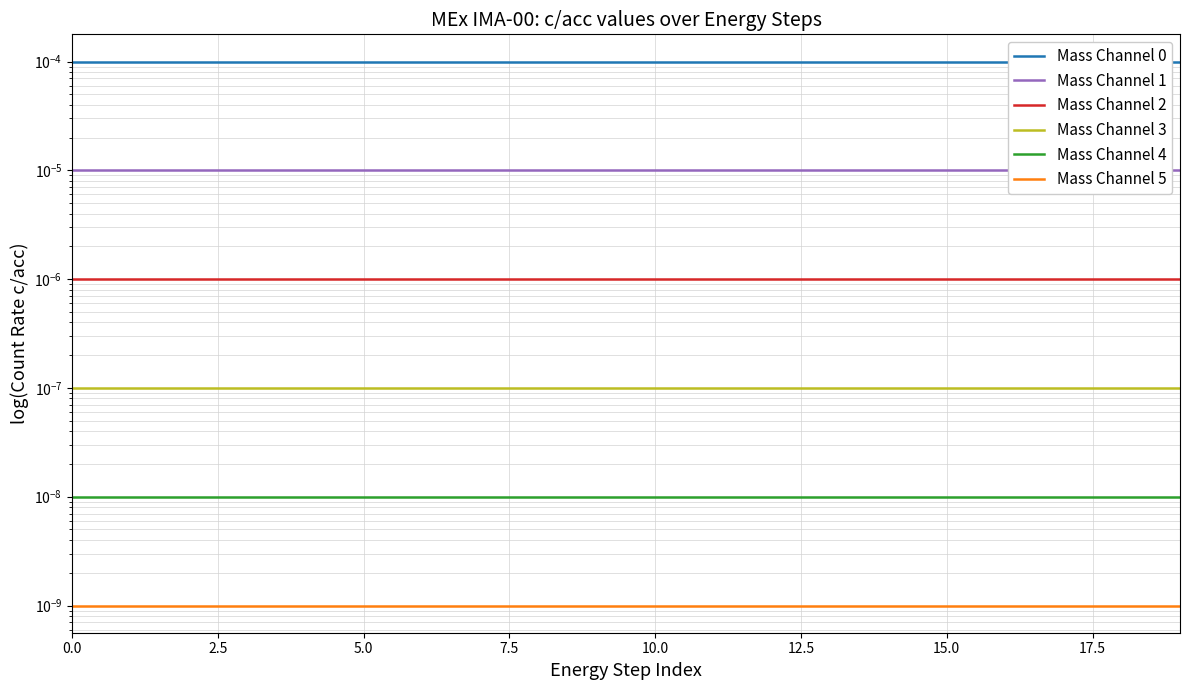

List the series in order of their peak value, highest first.

Mass Channel 0, Mass Channel 1, Mass Channel 2, Mass Channel 3, Mass Channel 4, Mass Channel 5